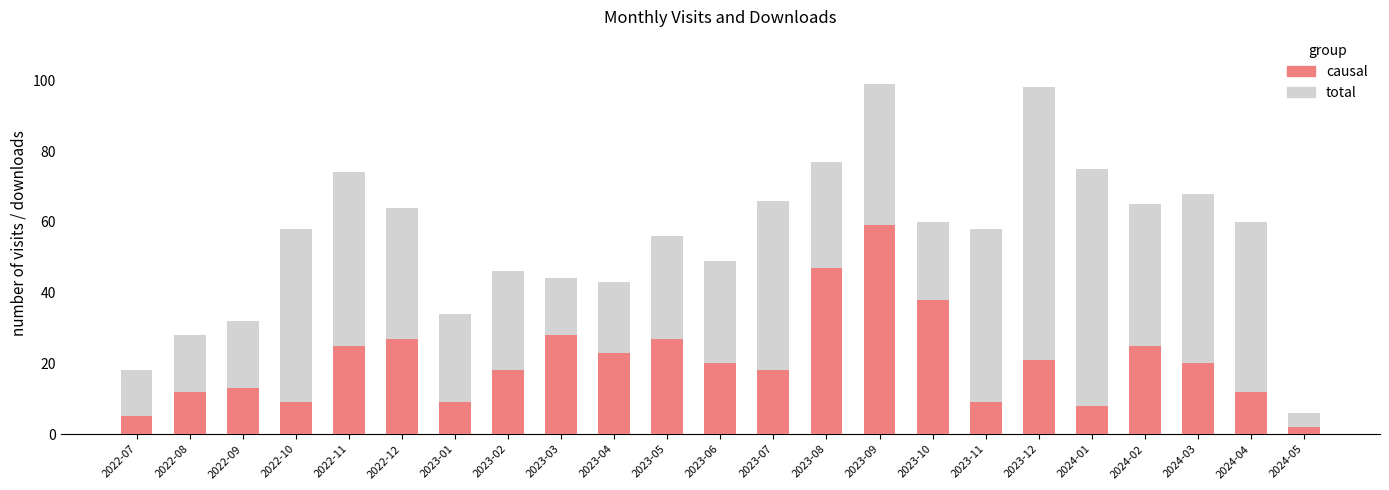

The causal series shows 9 at 2023-11. True or false?

True